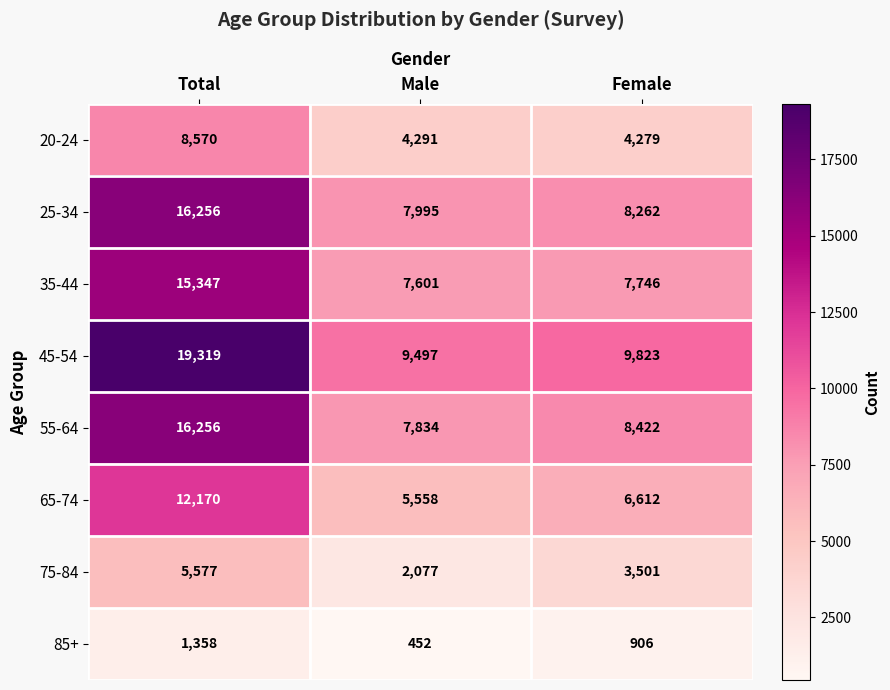

At how many categories does at least one series exceed 17657?

1